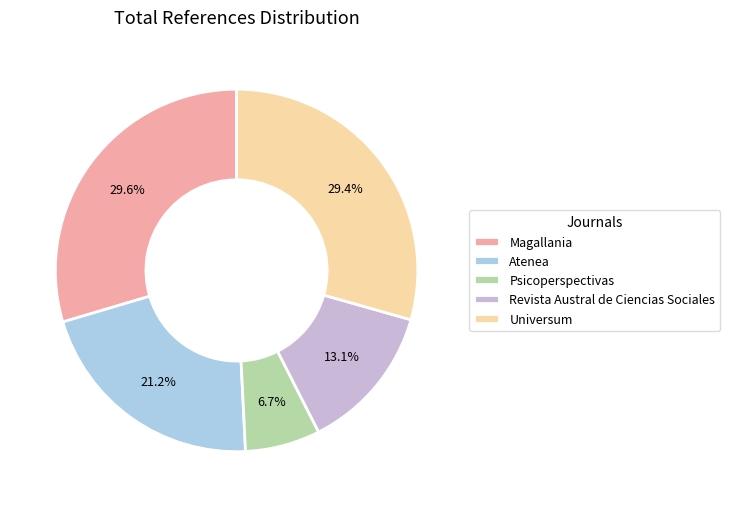

Is it true that Atenea is 21% of the pie?

True